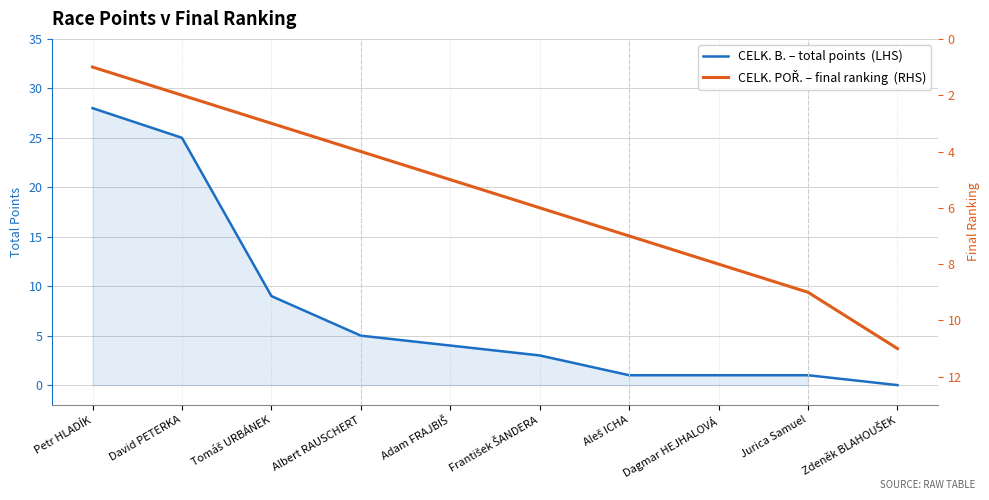

Rank the series at Dagmar HEJHALOVÁ from lowest to highest value.

CELK. B. – total points  (LHS), CELK. POŘ. – final ranking  (RHS)